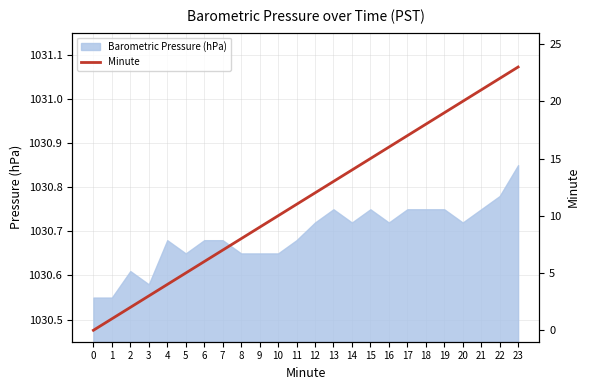

Reading left to right, list all the values displayed in this chart.

0=0	1=1	2=2	3=3	4=4	5=5	6=6	7=7	8=8	9=9	10=10	11=11	12=12	13=13	14=14	15=15	16=16	17=17	18=18	19=19	20=20	21=21	22=22	23=23